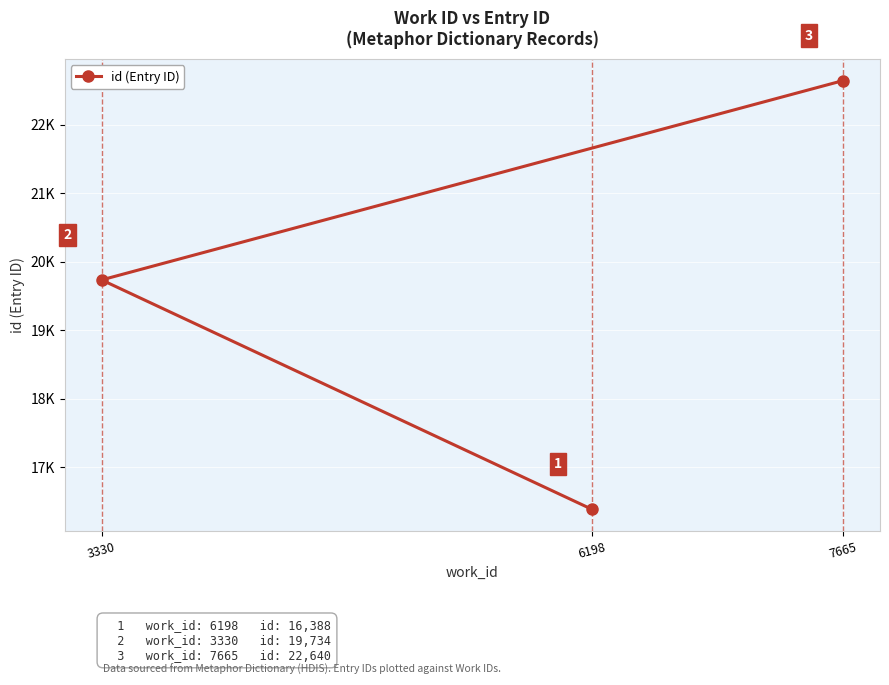

At which label is the value closest to 19514?

3330